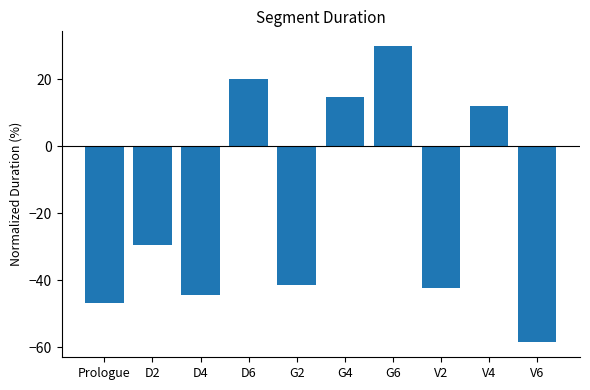

What is the value of the 6th bar from the left?

14.6